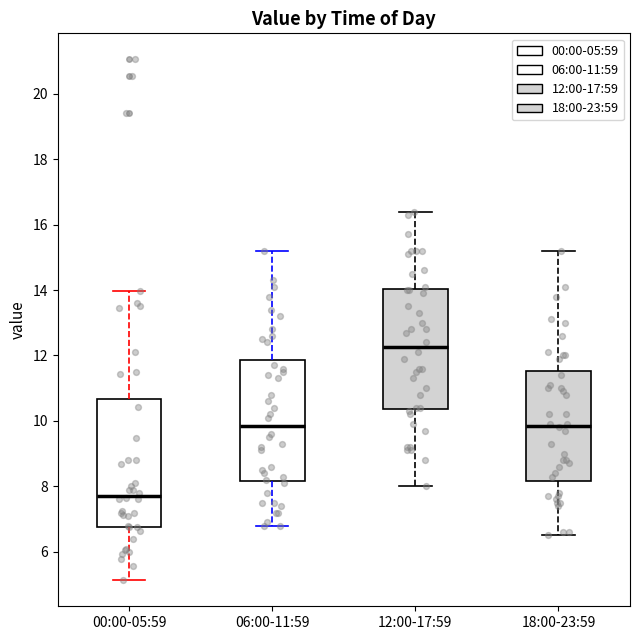

Which box has the highest median line?

12:00-17:59